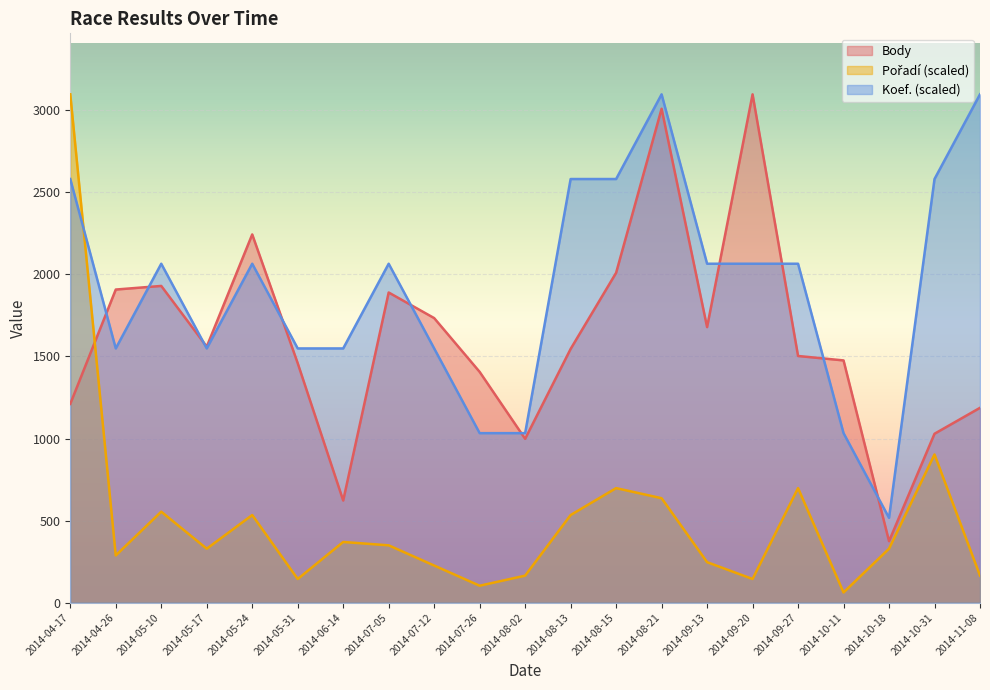

Is it true that Koef. equals 4253.6 at 2014-04-17?

False